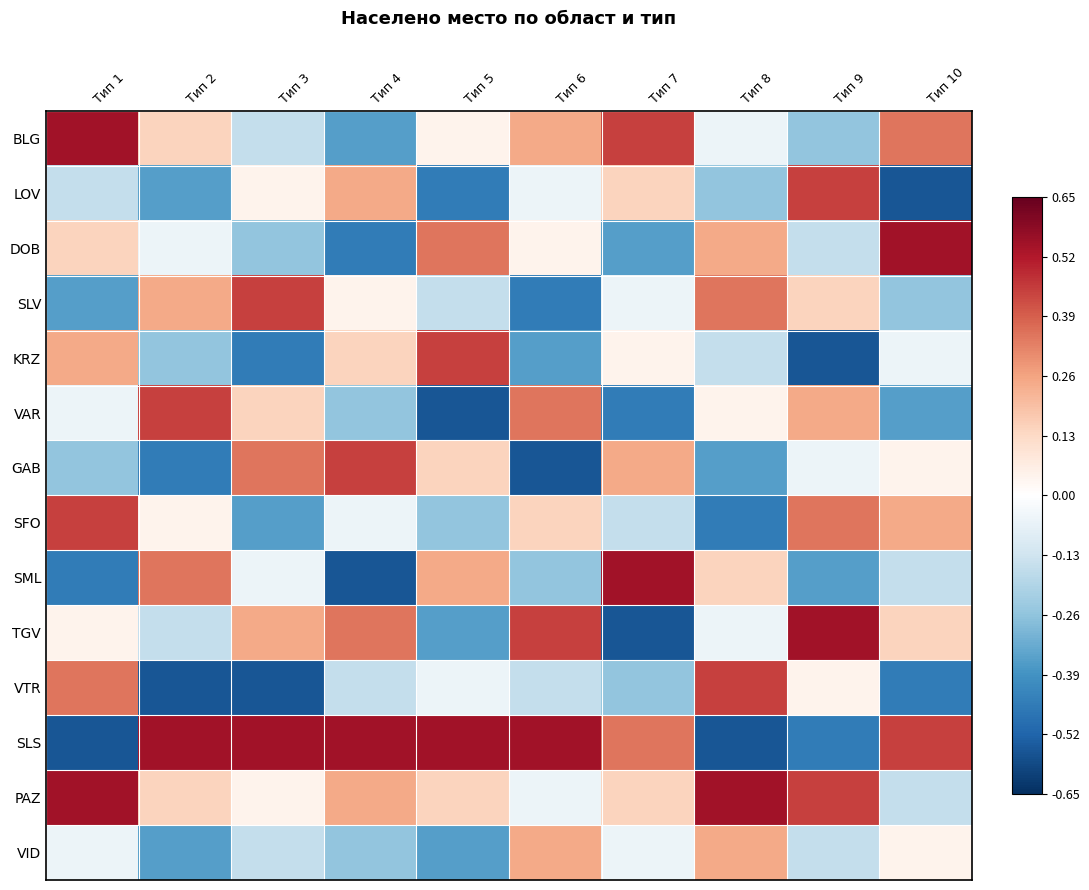

Reading left to right, transcribe all the data shown in this chart.

BLG: Тип 1=0.5	Тип 2=0.1	Тип 3=-0.2	Тип 4=-0.4	Тип 5=0.0	Тип 6=0.2	Тип 7=0.4	Тип 8=-0.1	Тип 9=-0.3	Тип 10=0.3
LOV: Тип 1=-0.2	Тип 2=-0.4	Тип 3=0.0	Тип 4=0.2	Тип 5=-0.5	Тип 6=-0.1	Тип 7=0.1	Тип 8=-0.3	Тип 9=0.4	Тип 10=-0.6
DOB: Тип 1=0.1	Тип 2=-0.1	Тип 3=-0.3	Тип 4=-0.5	Тип 5=0.3	Тип 6=0.0	Тип 7=-0.4	Тип 8=0.2	Тип 9=-0.2	Тип 10=0.5
SLV: Тип 1=-0.4	Тип 2=0.2	Тип 3=0.4	Тип 4=0.0	Тип 5=-0.2	Тип 6=-0.5	Тип 7=-0.1	Тип 8=0.3	Тип 9=0.1	Тип 10=-0.3
KRZ: Тип 1=0.2	Тип 2=-0.3	Тип 3=-0.5	Тип 4=0.1	Тип 5=0.4	Тип 6=-0.4	Тип 7=0.0	Тип 8=-0.2	Тип 9=-0.6	Тип 10=-0.1
VAR: Тип 1=-0.1	Тип 2=0.4	Тип 3=0.1	Тип 4=-0.3	Тип 5=-0.6	Тип 6=0.3	Тип 7=-0.5	Тип 8=0.0	Тип 9=0.2	Тип 10=-0.4
GAB: Тип 1=-0.3	Тип 2=-0.5	Тип 3=0.3	Тип 4=0.4	Тип 5=0.1	Тип 6=-0.6	Тип 7=0.2	Тип 8=-0.4	Тип 9=-0.1	Тип 10=0.0
SFO: Тип 1=0.4	Тип 2=0.0	Тип 3=-0.4	Тип 4=-0.1	Тип 5=-0.3	Тип 6=0.1	Тип 7=-0.2	Тип 8=-0.5	Тип 9=0.3	Тип 10=0.2
SML: Тип 1=-0.5	Тип 2=0.3	Тип 3=-0.1	Тип 4=-0.6	Тип 5=0.2	Тип 6=-0.3	Тип 7=0.5	Тип 8=0.1	Тип 9=-0.4	Тип 10=-0.2
TGV: Тип 1=0.0	Тип 2=-0.2	Тип 3=0.2	Тип 4=0.3	Тип 5=-0.4	Тип 6=0.4	Тип 7=-0.6	Тип 8=-0.1	Тип 9=0.5	Тип 10=0.1
VTR: Тип 1=0.3	Тип 2=-0.6	Тип 3=-0.6	Тип 4=-0.2	Тип 5=-0.1	Тип 6=-0.2	Тип 7=-0.3	Тип 8=0.4	Тип 9=0.0	Тип 10=-0.5
SLS: Тип 1=-0.6	Тип 2=0.5	Тип 3=0.5	Тип 4=0.5	Тип 5=0.5	Тип 6=0.5	Тип 7=0.3	Тип 8=-0.6	Тип 9=-0.5	Тип 10=0.4
PAZ: Тип 1=0.5	Тип 2=0.1	Тип 3=0.0	Тип 4=0.2	Тип 5=0.1	Тип 6=-0.1	Тип 7=0.1	Тип 8=0.5	Тип 9=0.4	Тип 10=-0.2
VID: Тип 1=-0.1	Тип 2=-0.4	Тип 3=-0.2	Тип 4=-0.3	Тип 5=-0.4	Тип 6=0.2	Тип 7=-0.1	Тип 8=0.2	Тип 9=-0.2	Тип 10=0.0